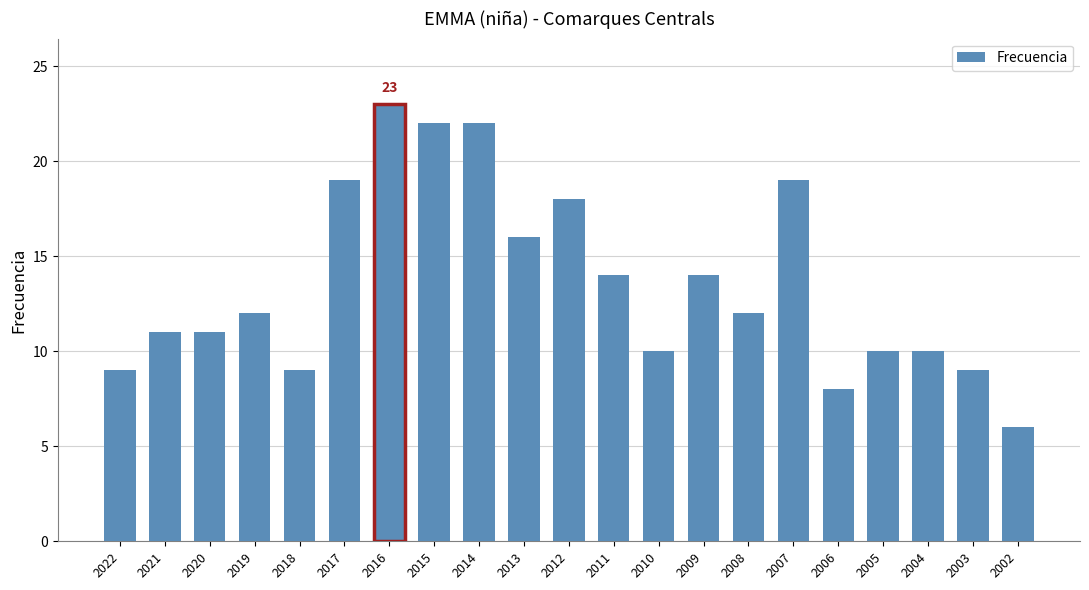

What value does the data have at 2006, to the nearest 5?

10